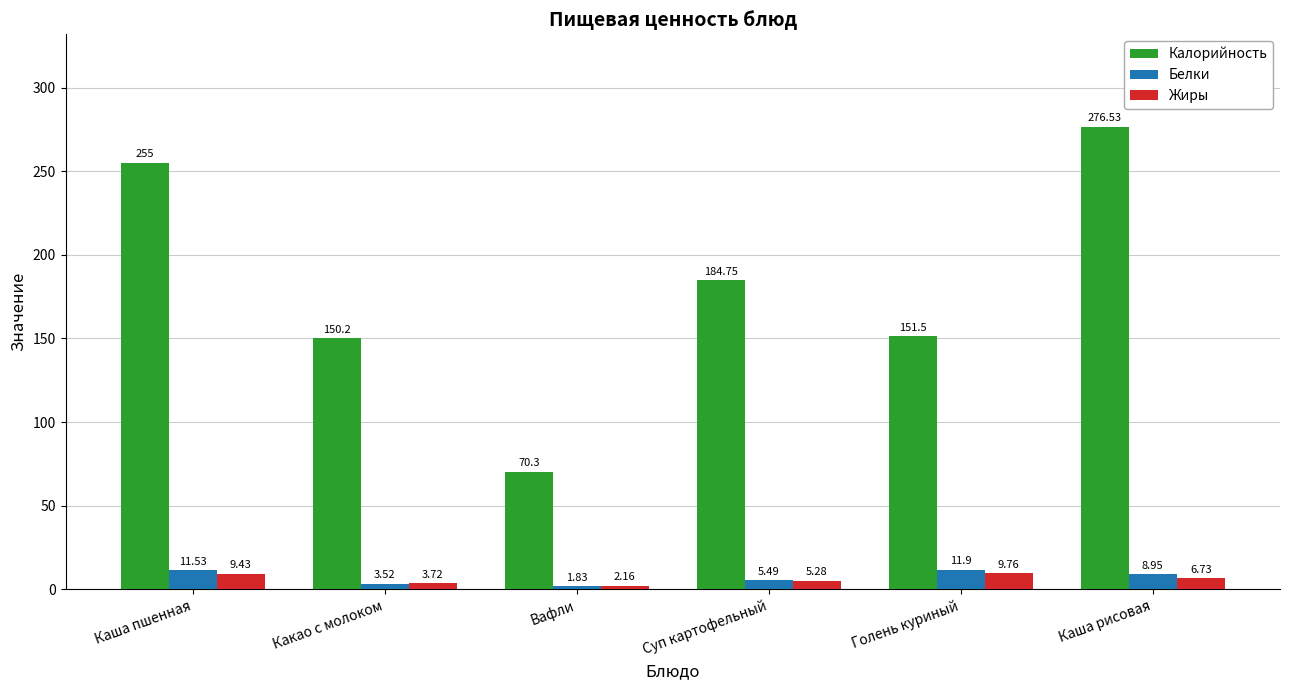

What are all the series names shown in the legend?

Калорийность, Белки, Жиры